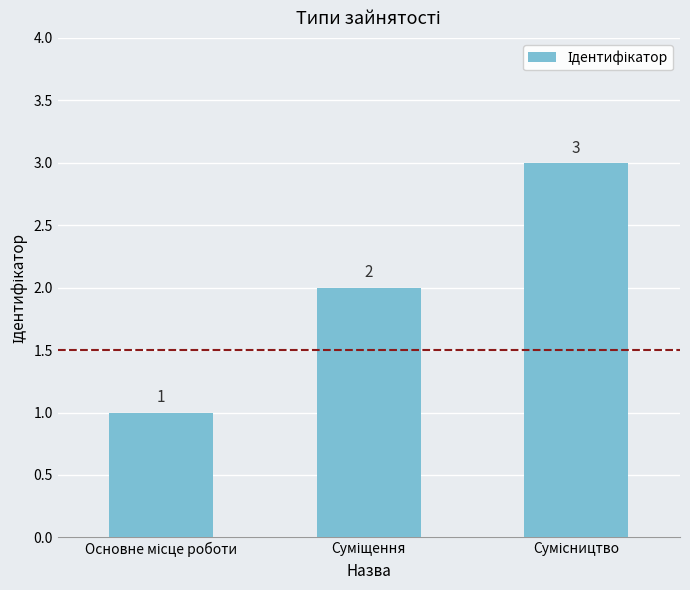

What is the sum of all values?

6